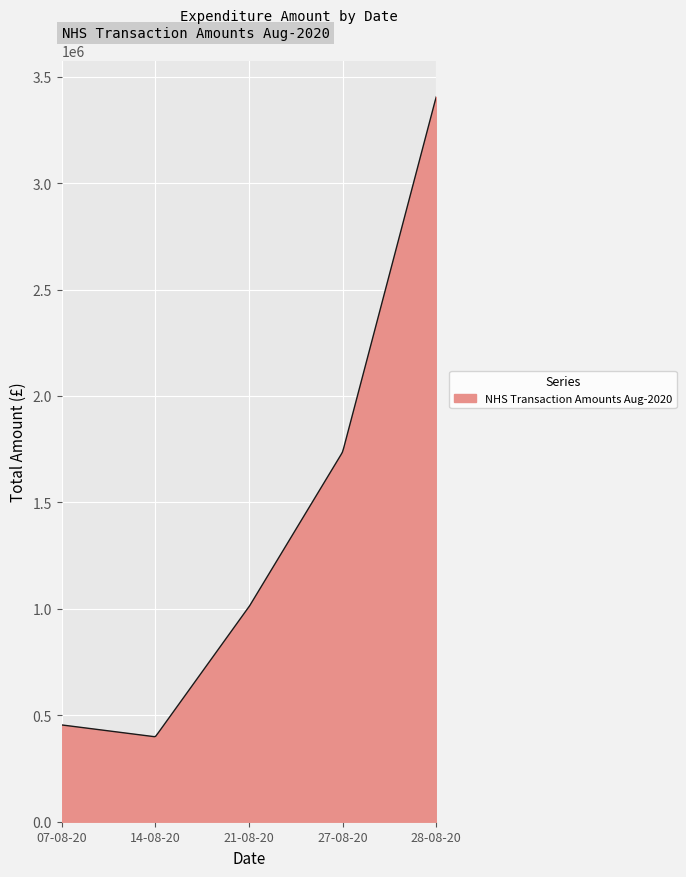

What is the smallest value displayed?

399487.8